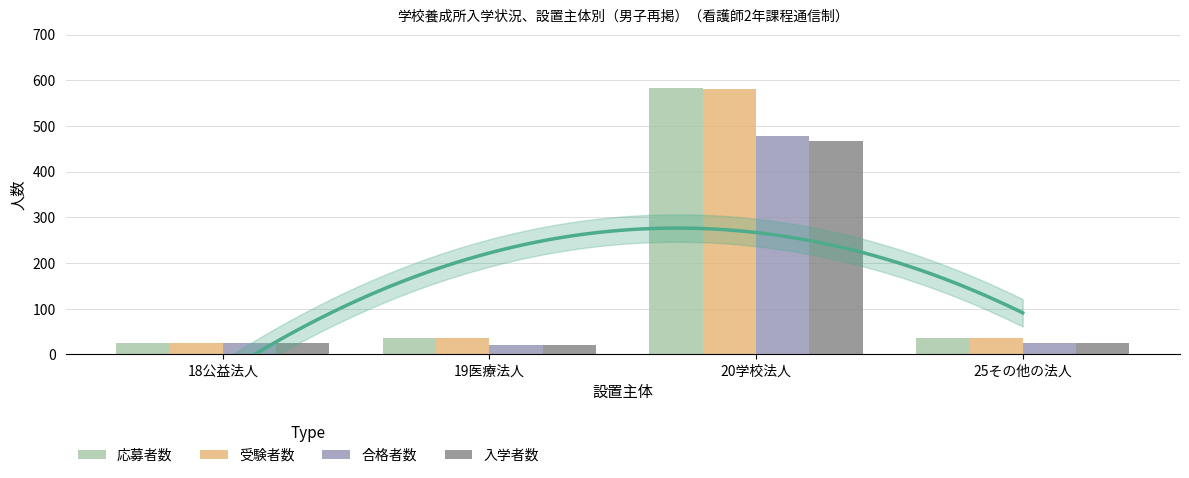

The 受験者数 series shows 945 at 20学校法人. True or false?

False